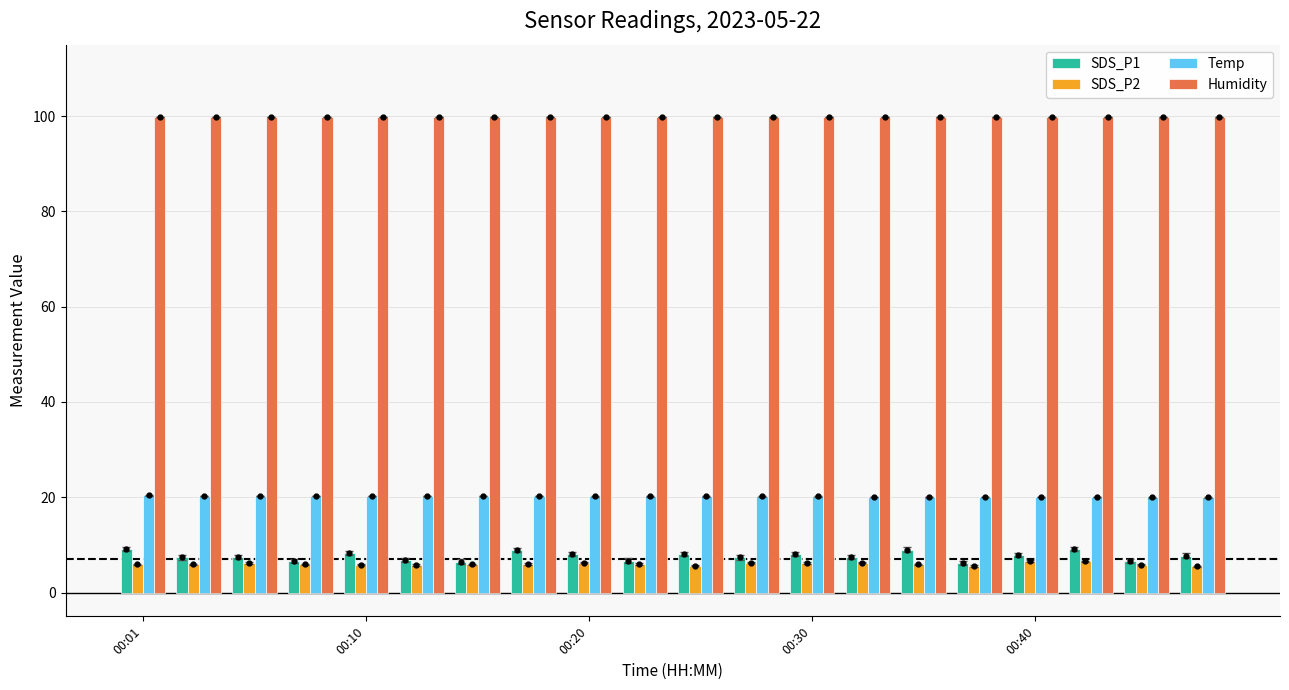

Which series has the largest range (max minus min)?

SDS_P1